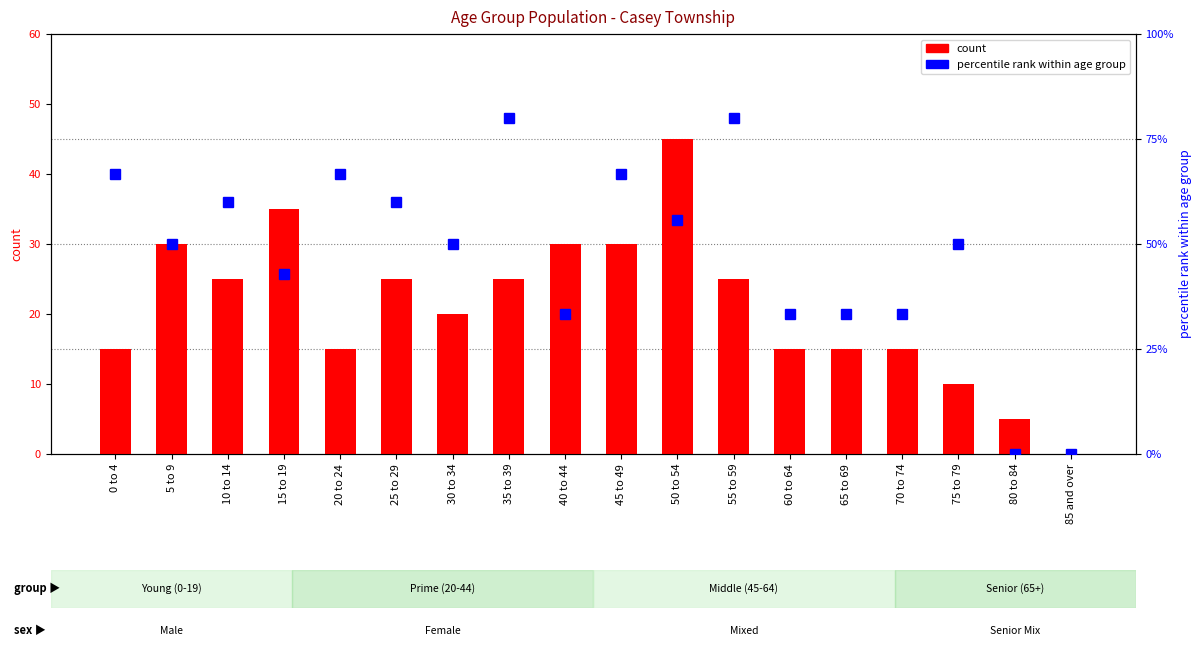

How many categories are shown in the chart?

18